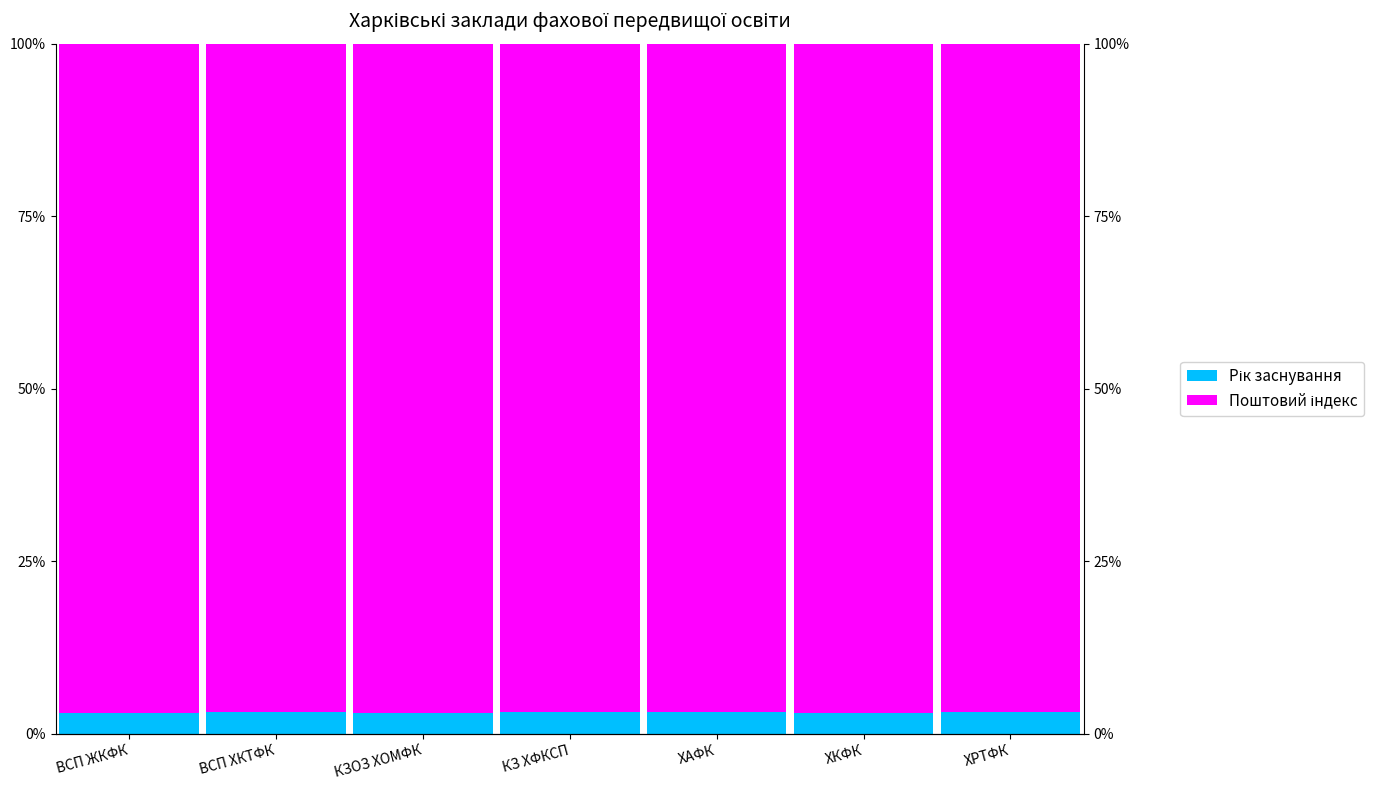

What is the sum of the Поштовий індекс values at ВСП ХКТФК and ХРТФК?

193.8